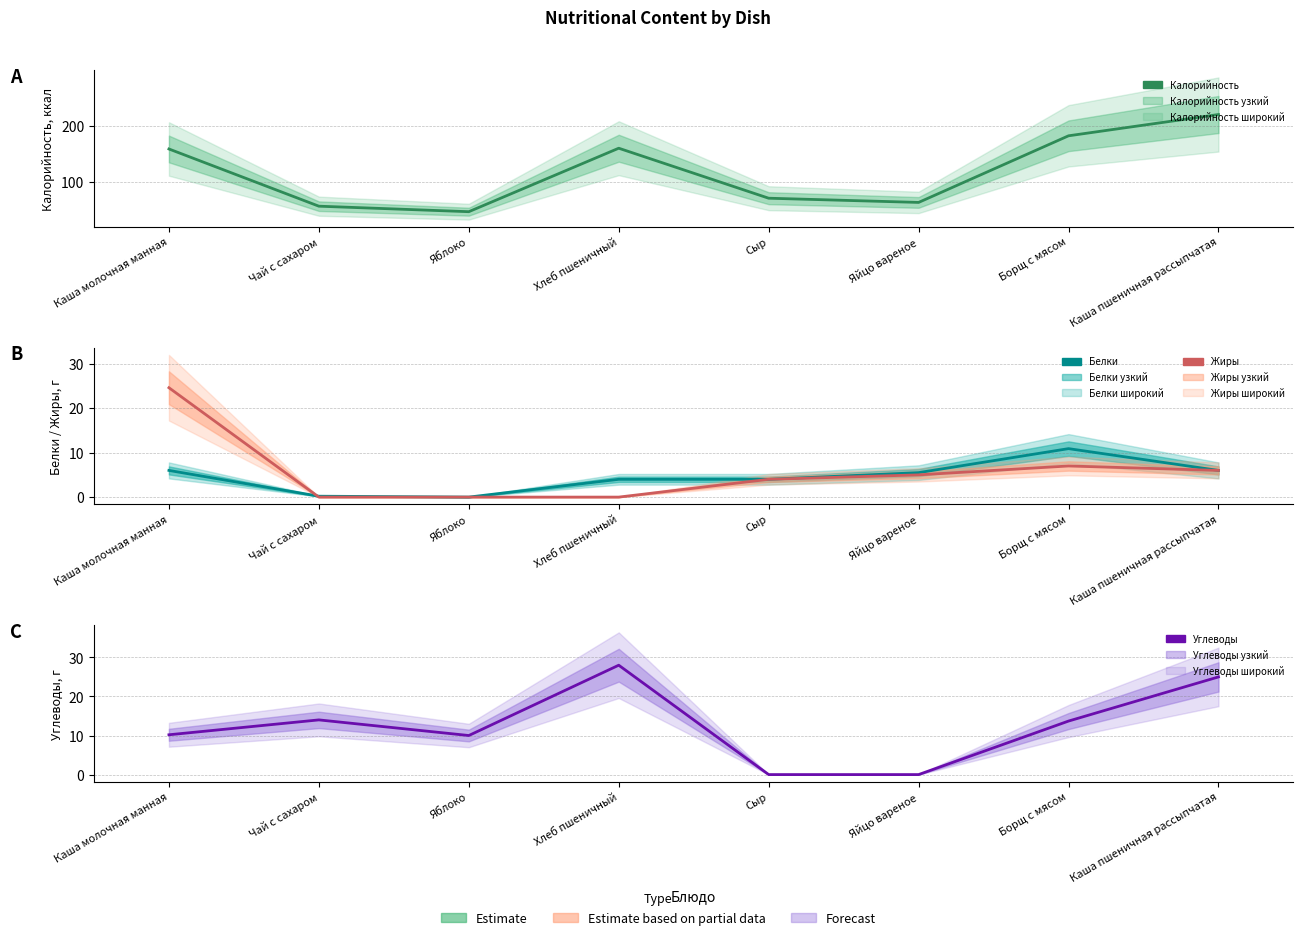

What are all the series names shown in the legend?

Калорийность, Белки, Жиры, Углеводы